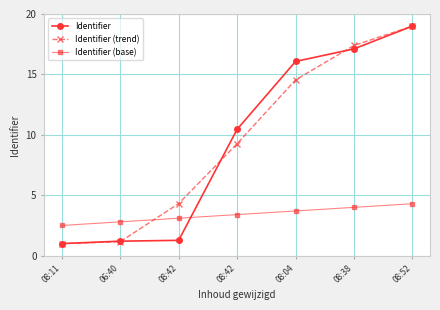

Is the value of Identifier at 08:52 greater than the value of Identifier (base) at 08:42?

Yes